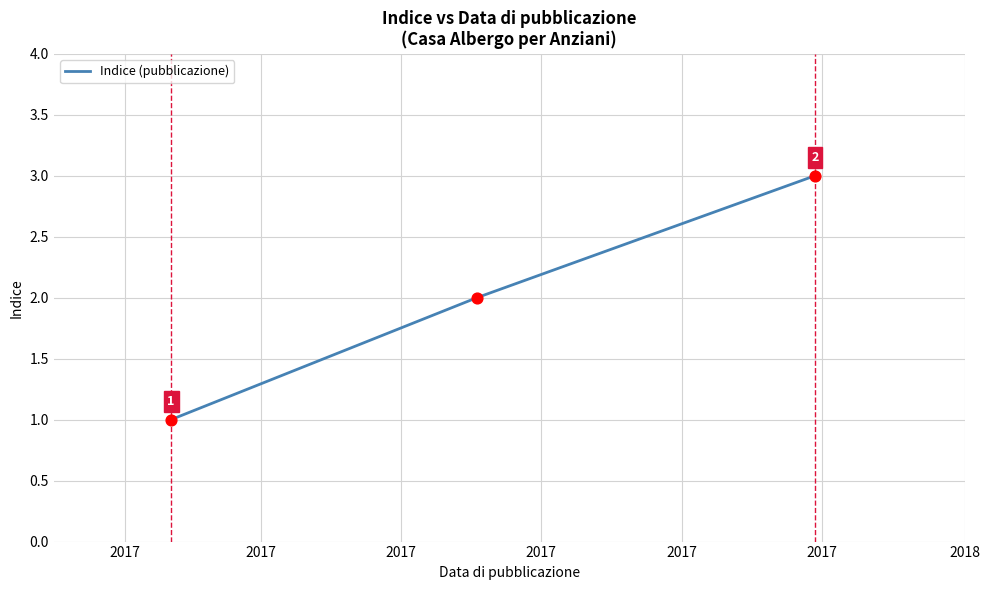

What is the greatest value displayed?

3